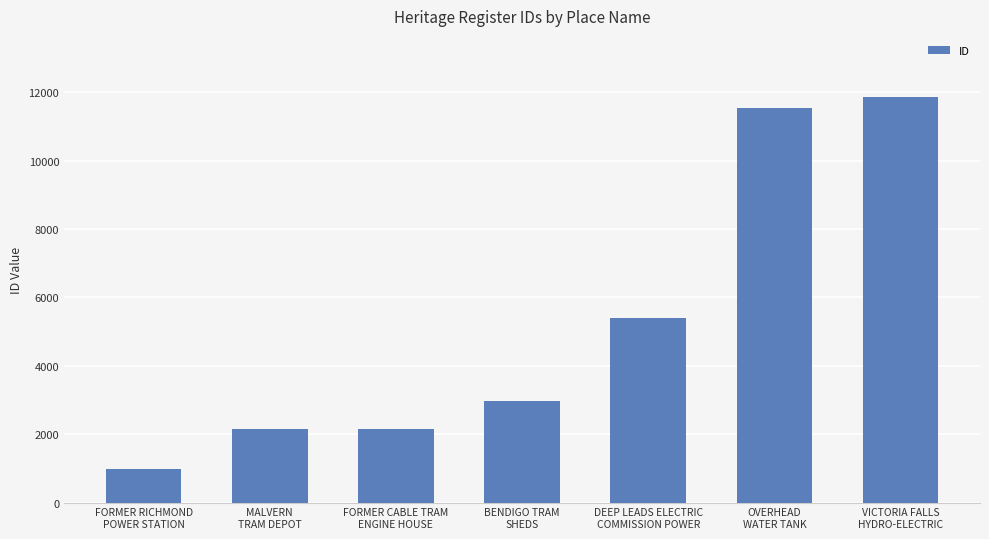

What is the difference between the values at DEEP LEADS ELECTRIC
COMMISSION POWER and MALVERN
TRAM DEPOT?

3256